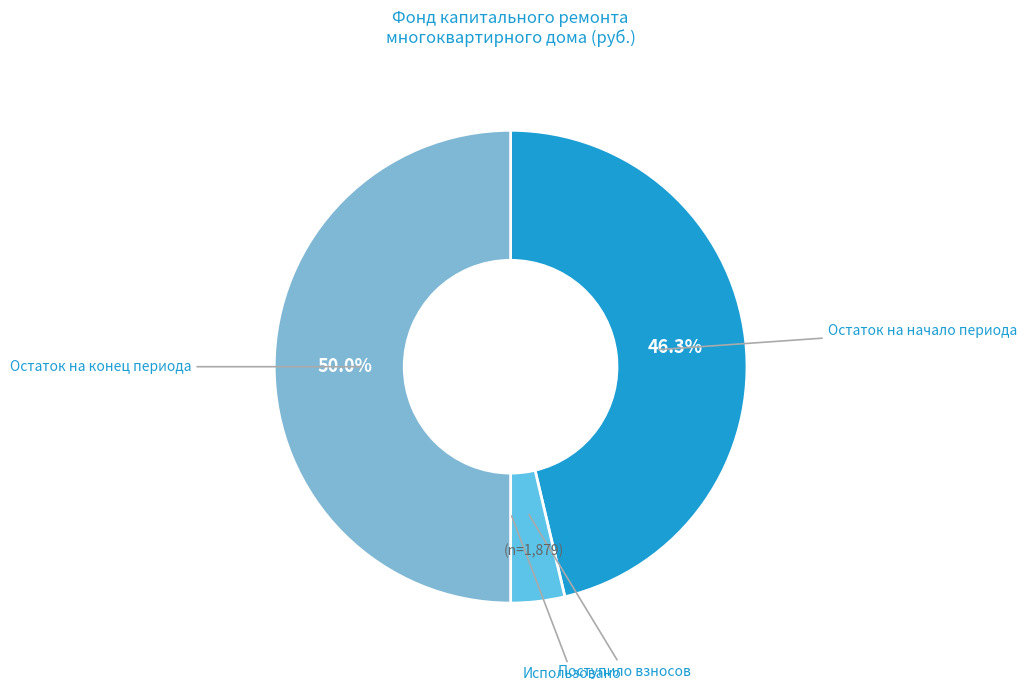

Between Остаток на начало периода and Поступило взносов, which is larger?

Остаток на начало периода